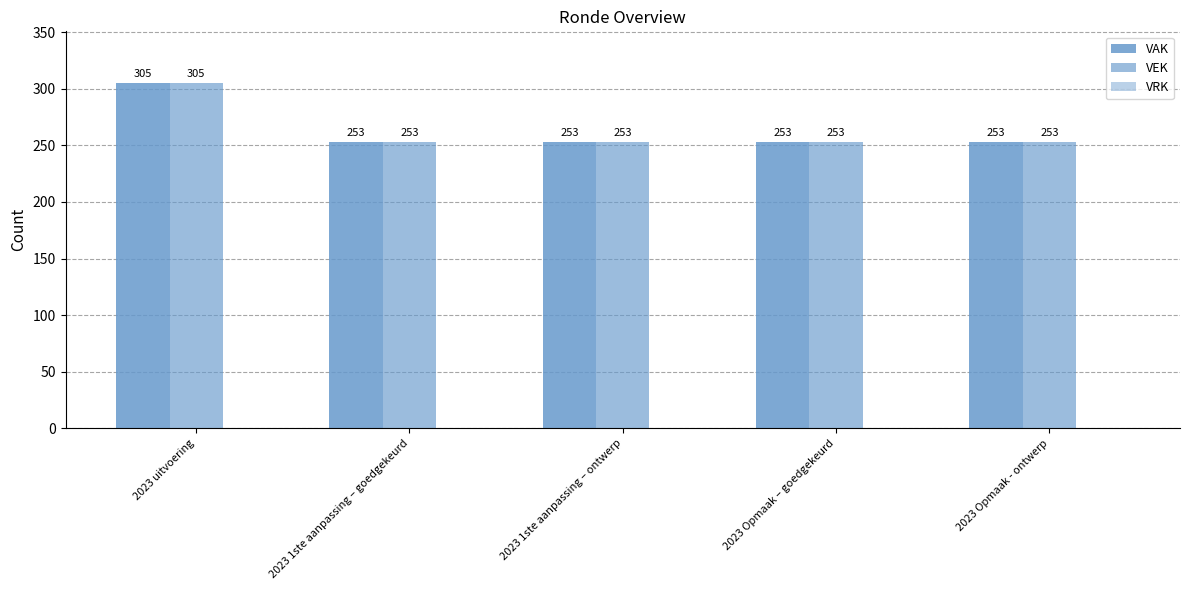

List the labels in order of VAK value, smallest first.

2023 1ste aanpassing – goedgekeurd, 2023 1ste aanpassing – ontwerp, 2023 Opmaak – goedgekeurd, 2023 Opmaak - ontwerp, 2023 uitvoering